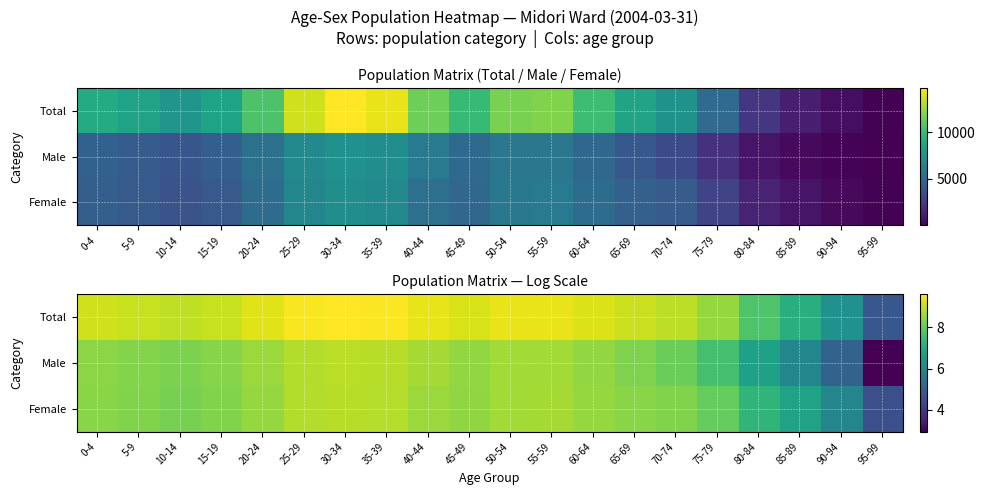

Between 10-14 and 50-54, which is larger?

50-54